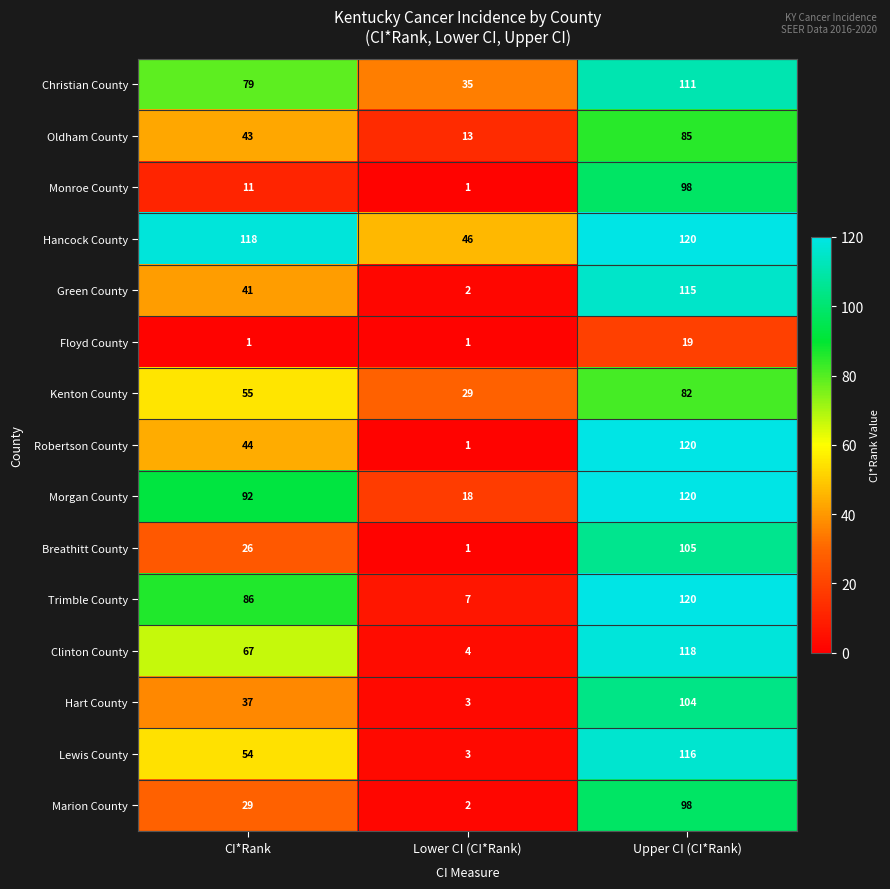

What is the total value across all series at Upper CI (CI*Rank)?

1531